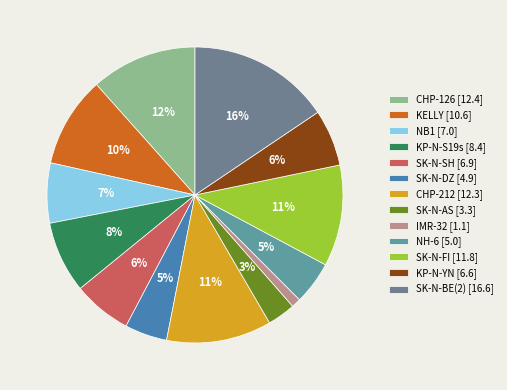

Is the sum of IMR-32 and CHP-126 greater than half?

No